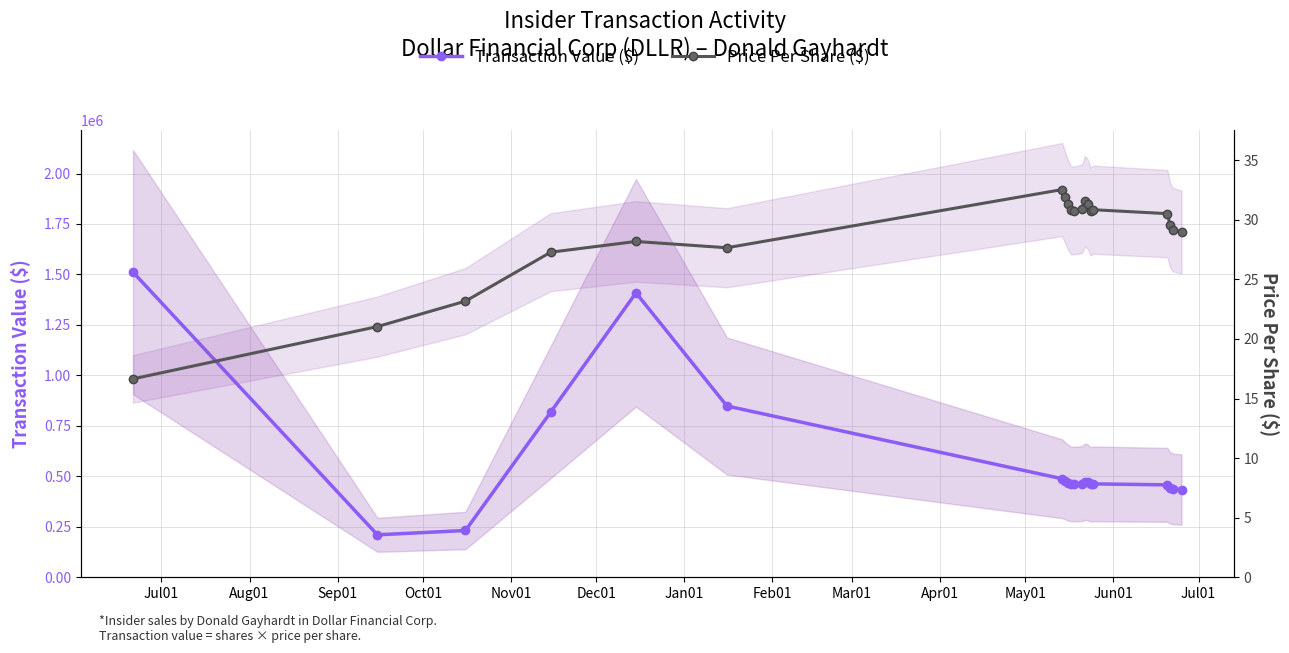

Is it true that Price Per Share ($) equals 12.9 at Nov01?

False